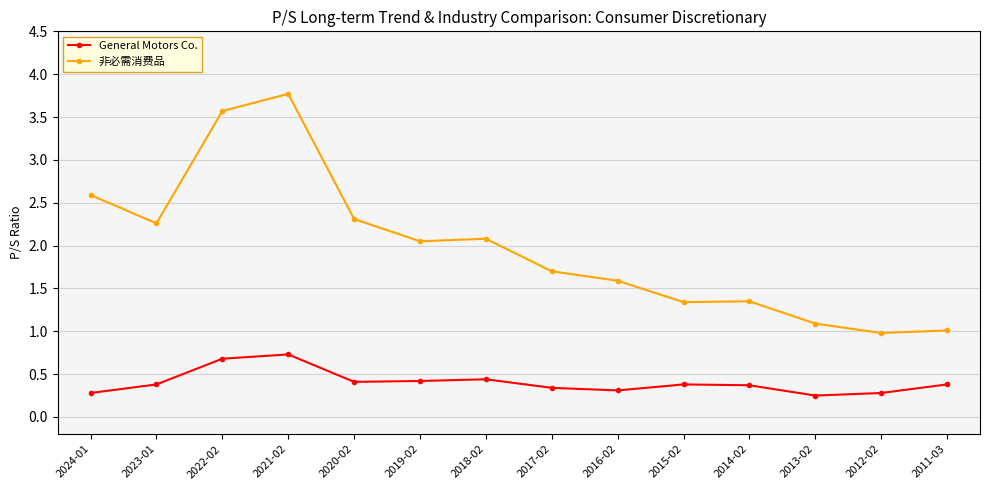

What value does the 非必需消费品 series have at 2022-02?

3.6